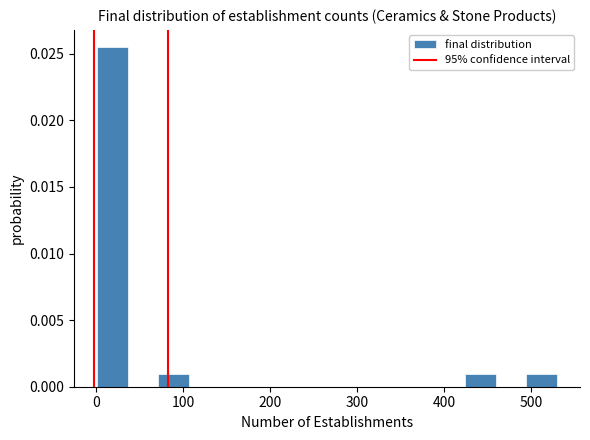

Read against the x-axis, roughly where is the centre of the tallest bar?

20